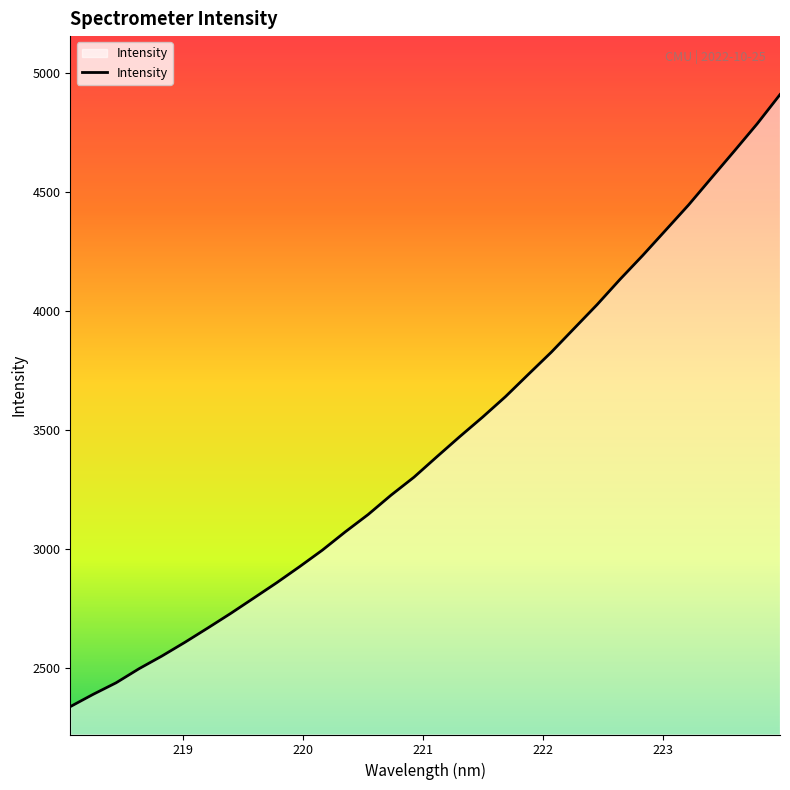

What is the maximum value shown in the chart?

4907.9